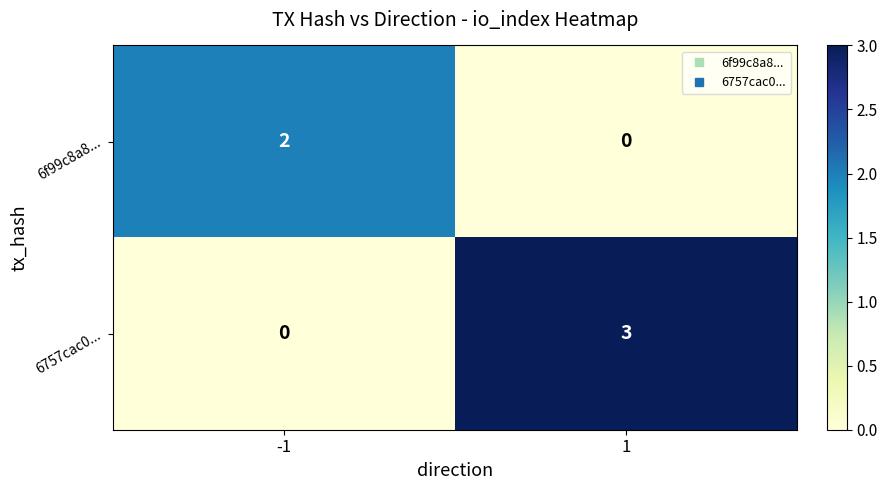

What is the total value across all series at -1?

2